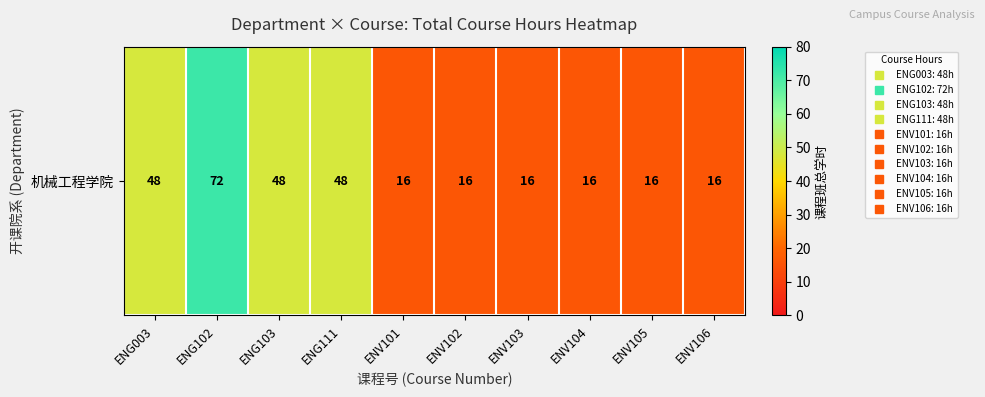

What is the maximum value shown in the chart?

72